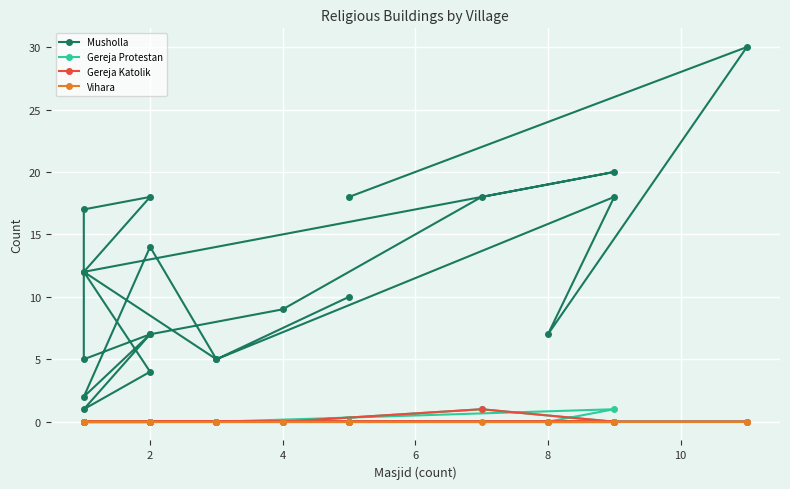

Reading right to left, transcribe all the data shown in this chart.

Musholla: 18	30	7	18	5	12	18	17	5	7	9	18	20	12	4	1	7	2	14	5	10
Gereja Protestan: 0	0	0	1	0	0	0	0	0	0	0	1	0	0	0	0	0	0	0	0	0
Gereja Katolik: 0	0	0	0	0	0	0	0	0	0	0	1	0	0	0	0	0	0	0	0	0
Vihara: 0	0	0	0	0	0	0	0	0	0	0	0	0	0	0	0	0	0	0	0	0